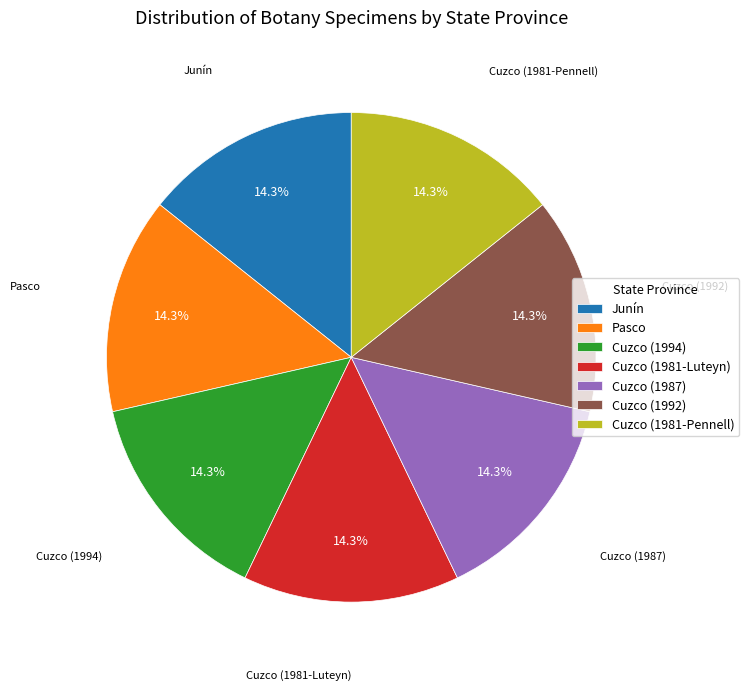

True or false: Cuzco (1992) accounts for 14% of the total.

True